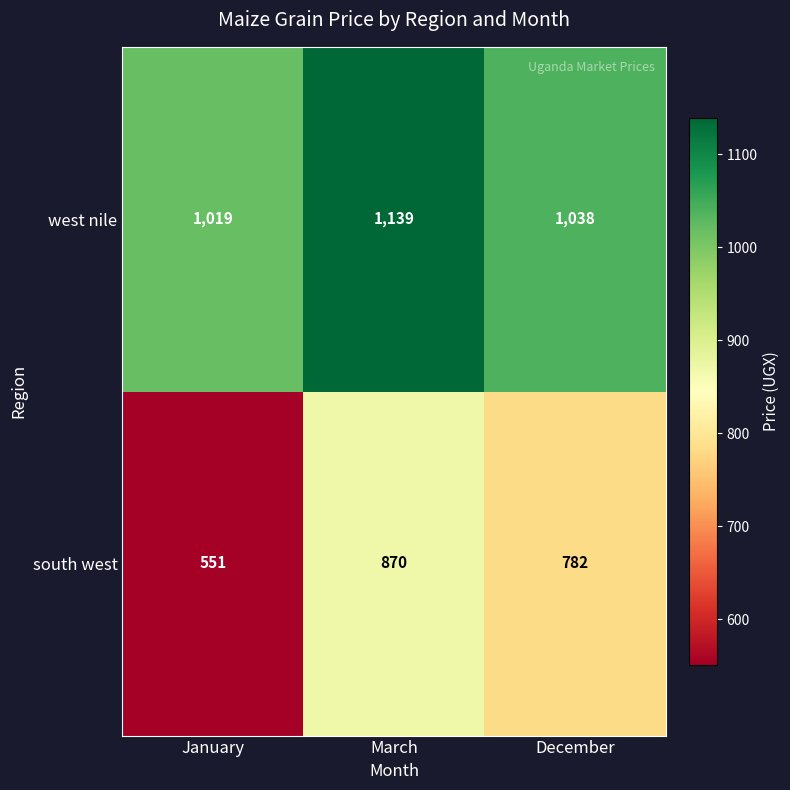

True or false: south west has a value of 1464 at March.

False